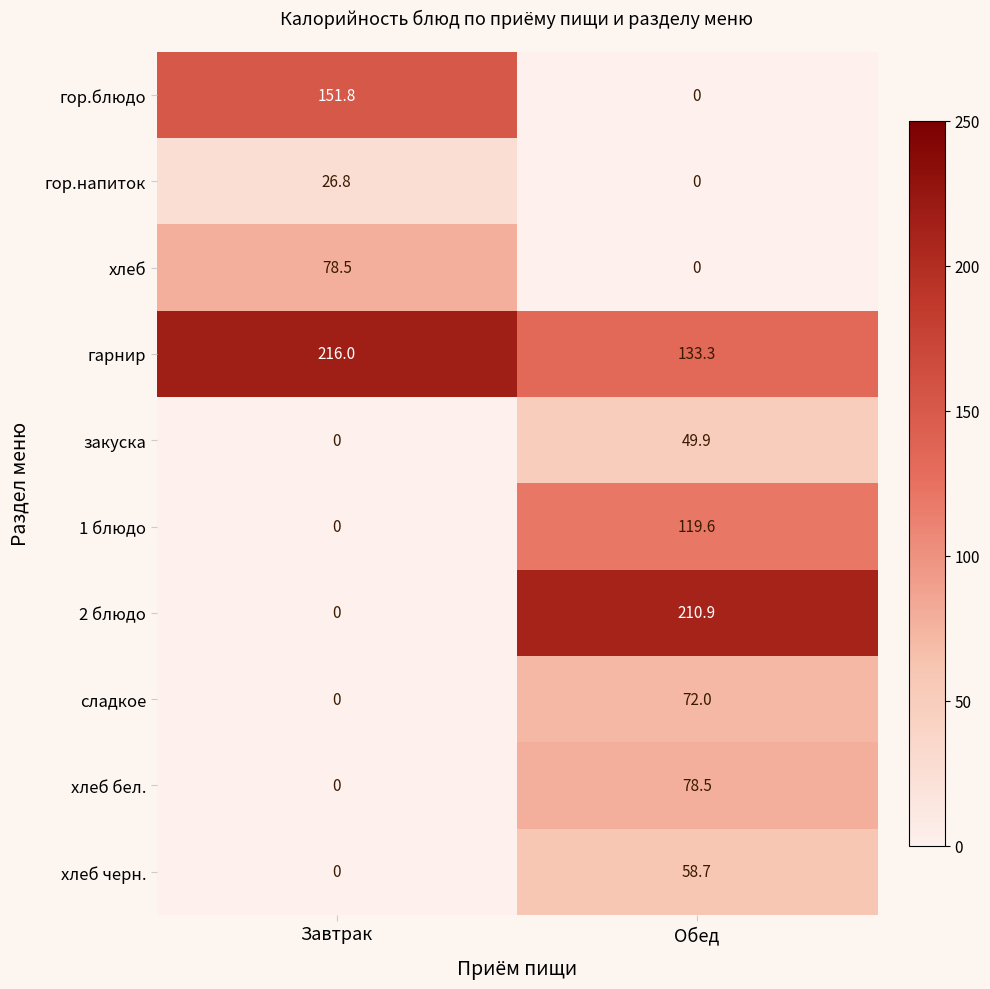

How many values in the хлеб черн. series exceed 58?

1